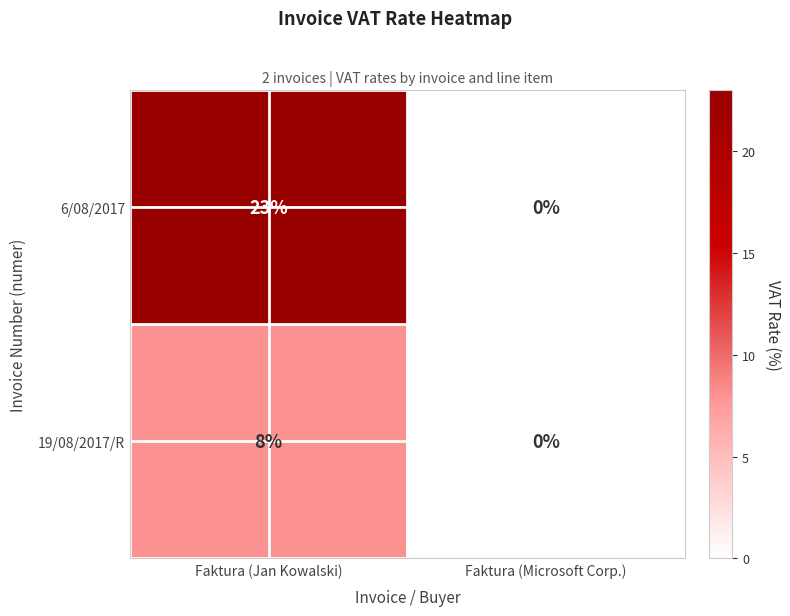

Rank the series by their maximum value, from lowest to highest.

19/08/2017/R, 6/08/2017